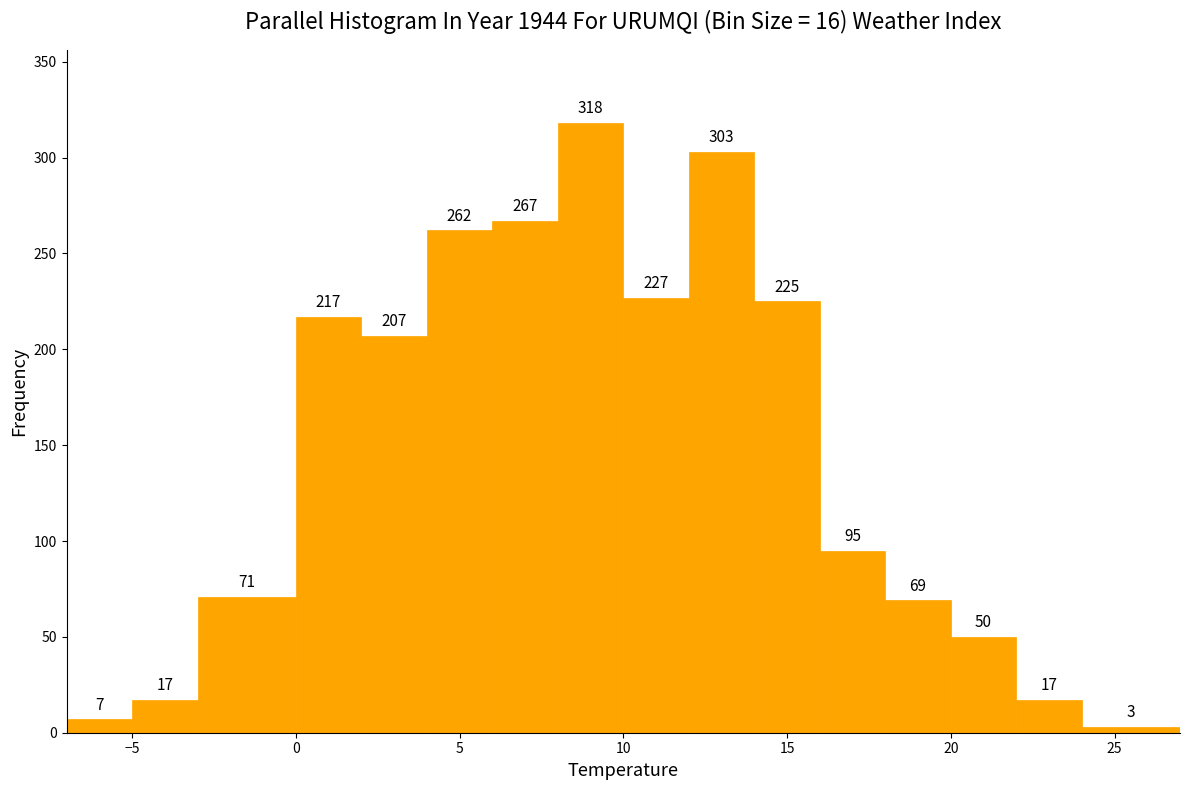

How tall is the bar that spans 24 to 27 on the x-axis?

3